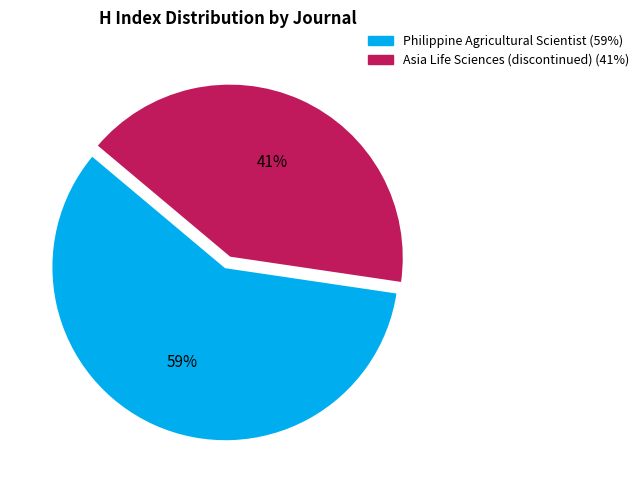

Is the sum of Asia Life Sciences (discontinued) and Philippine Agricultural Scientist greater than half?

Yes